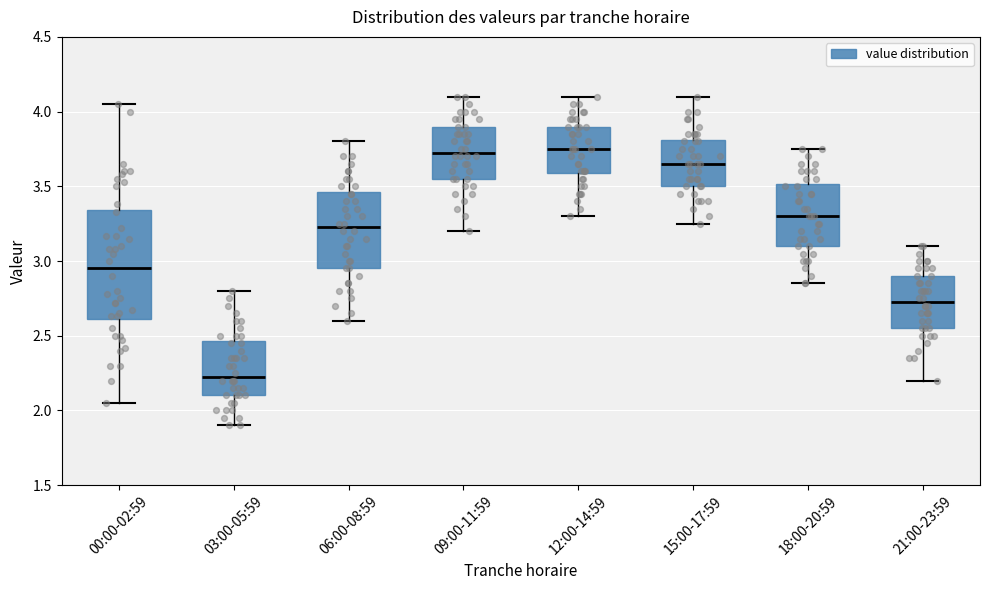

Which box is the tallest, from its lower edge to its upper edge?

00:00-02:59